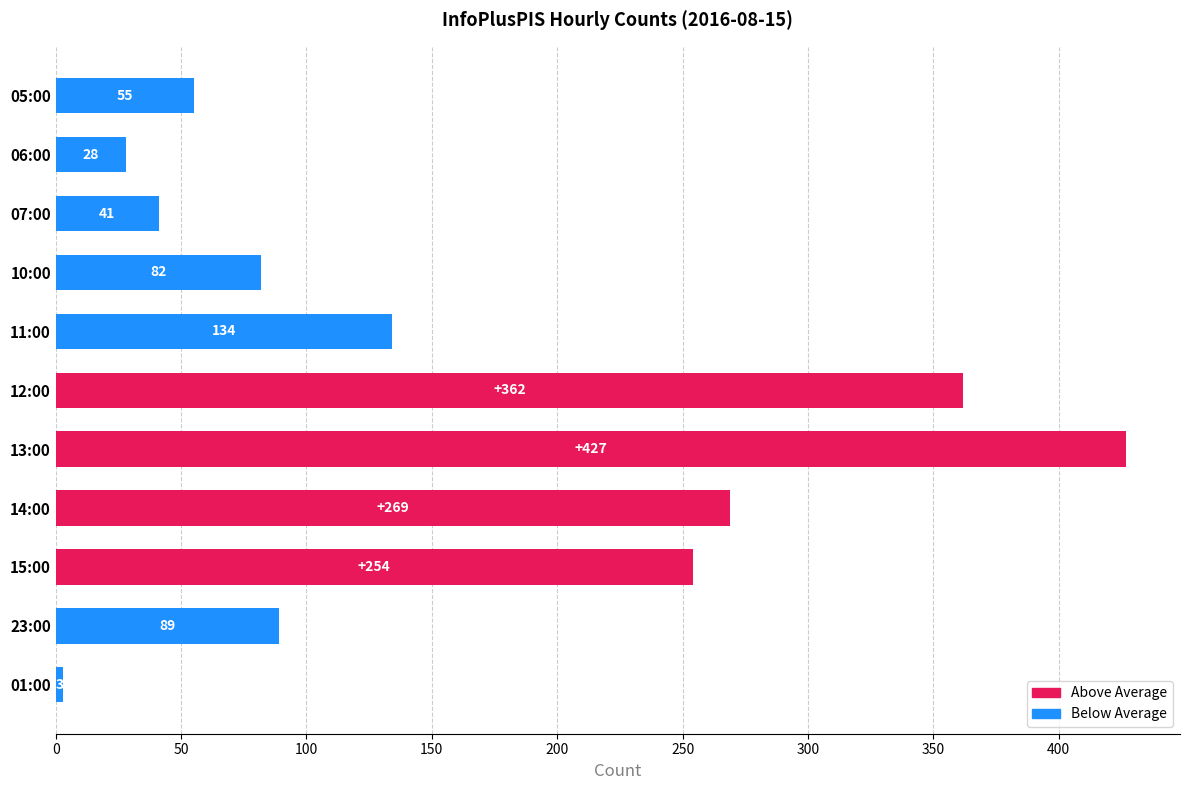

What is the sum of all values?

1744